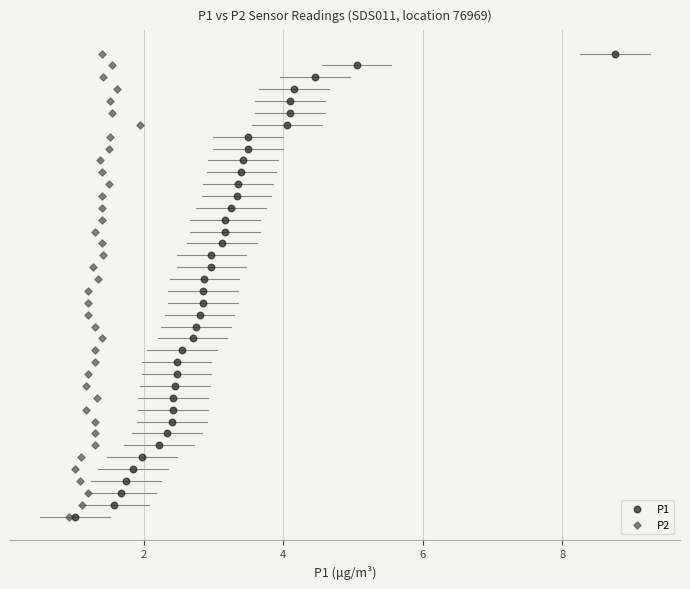

What are all the series names shown in the legend?

P1, P2